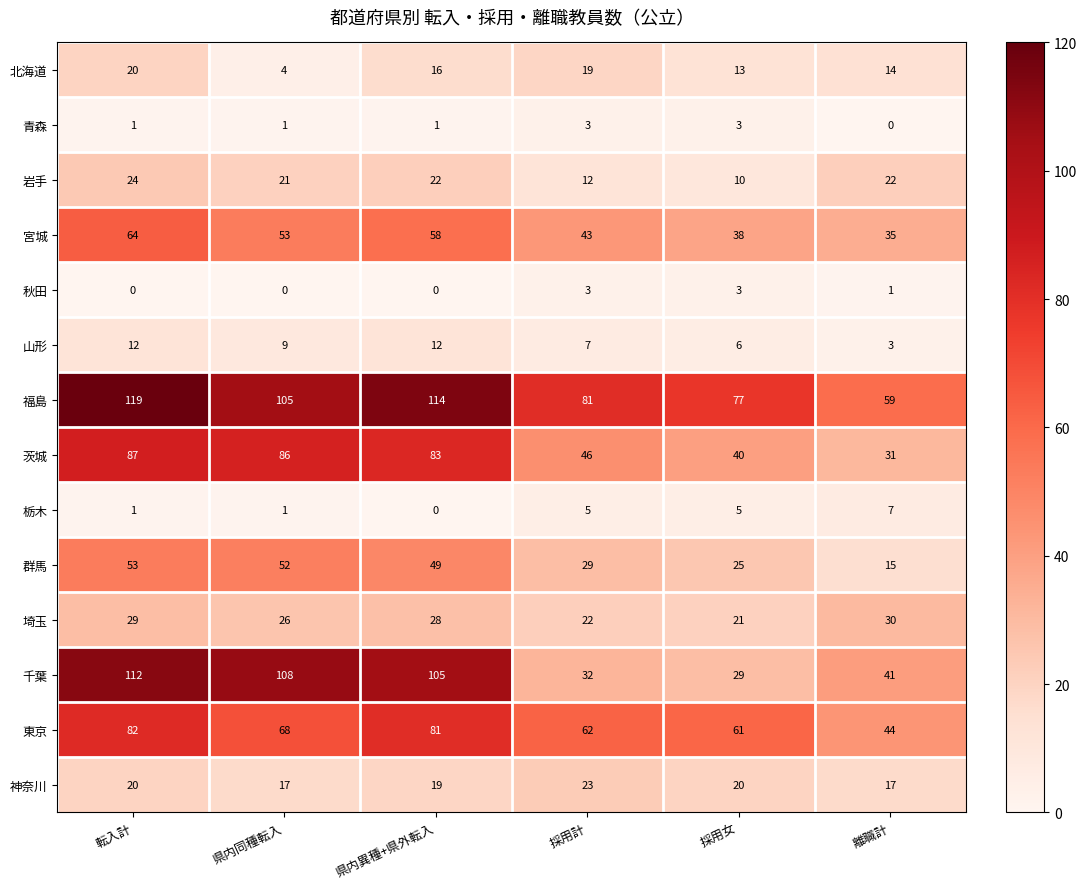

What is the difference between the second highest and minimum values in the 埼玉 series?

8